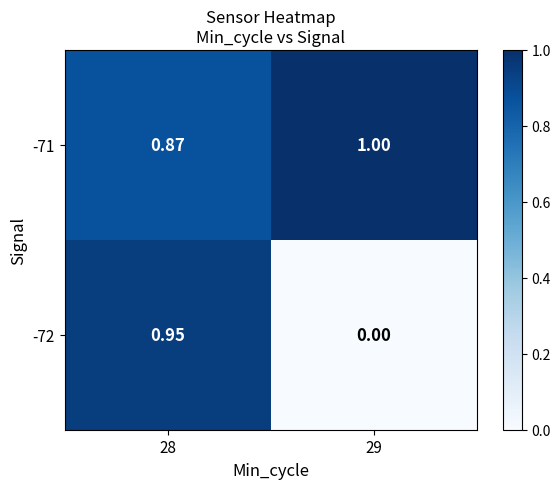

At 28, list the series in order from smallest to largest.

-71, -72